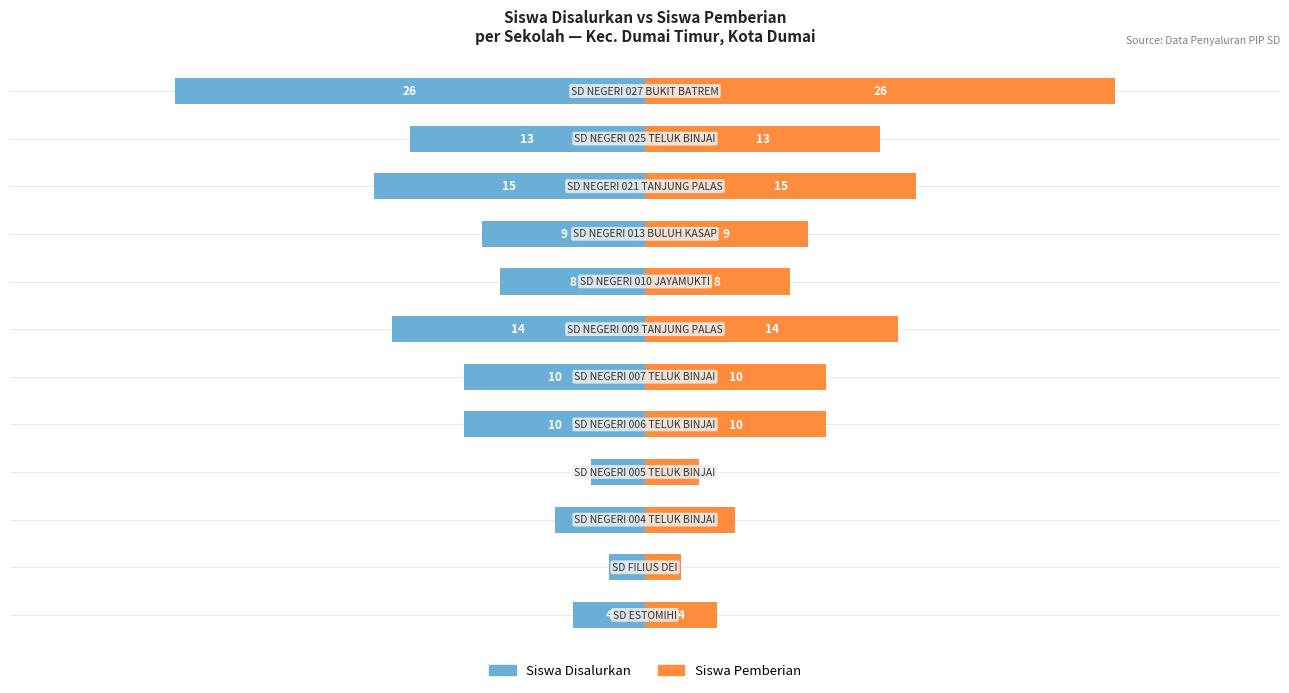

List the series in order of their overall mean, lowest first.

Siswa Disalurkan, Siswa Pemberian